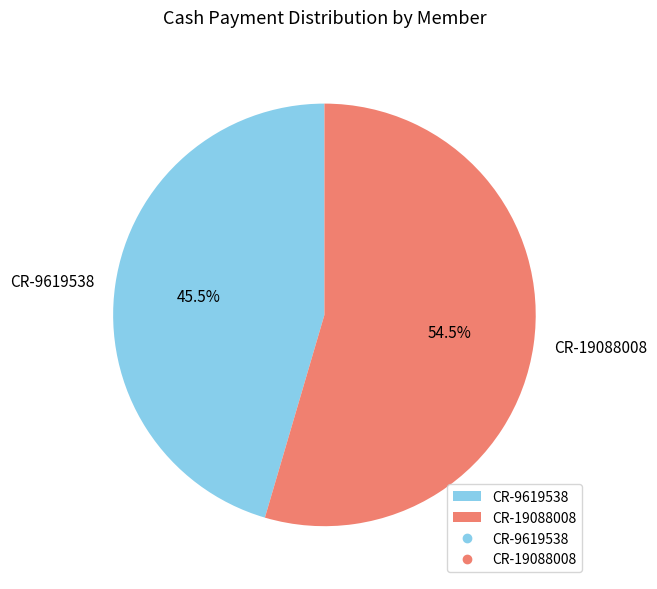

What is the total percentage of CR-9619538 and CR-19088008?

100.0%